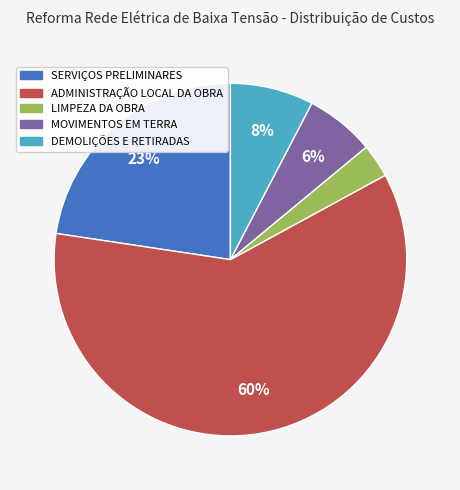

To the nearest percent, what is the difference between the largest and smallest slice percentages?

57%